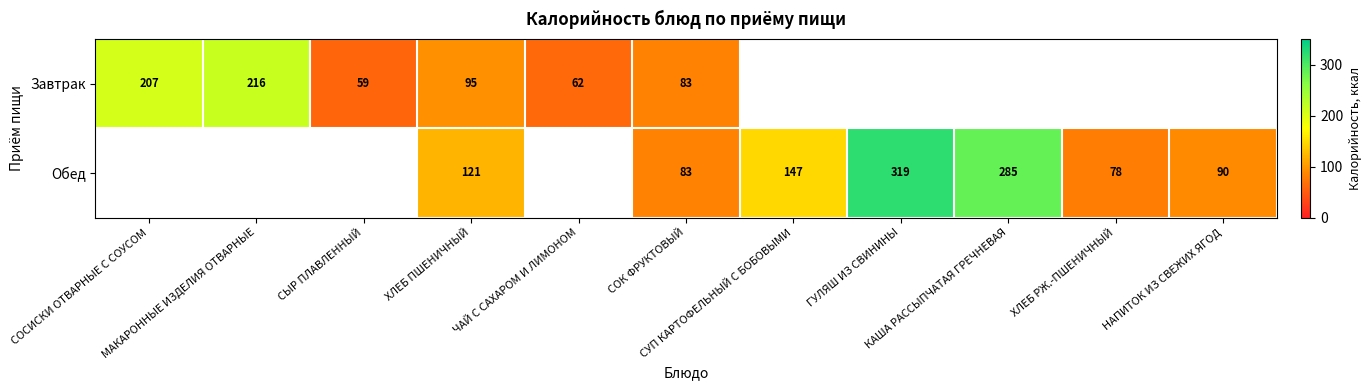

Which series changed the most between СОСИСКИ ОТВАРНЫЕ С СОУСОМ and СОК ФРУКТОВЫЙ?

Завтрак